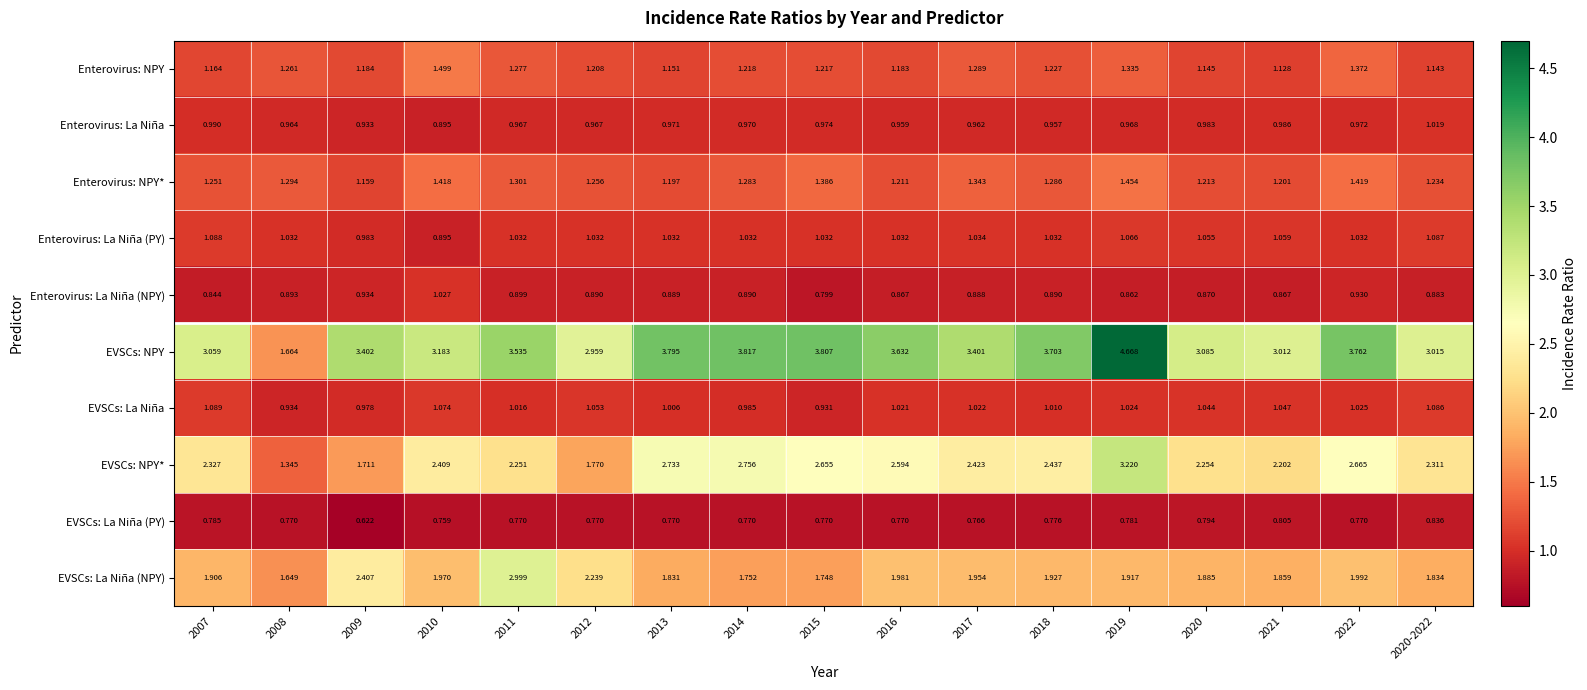

Which series changed the most between 2014 and 2020-2022?

EVSCs: NPY